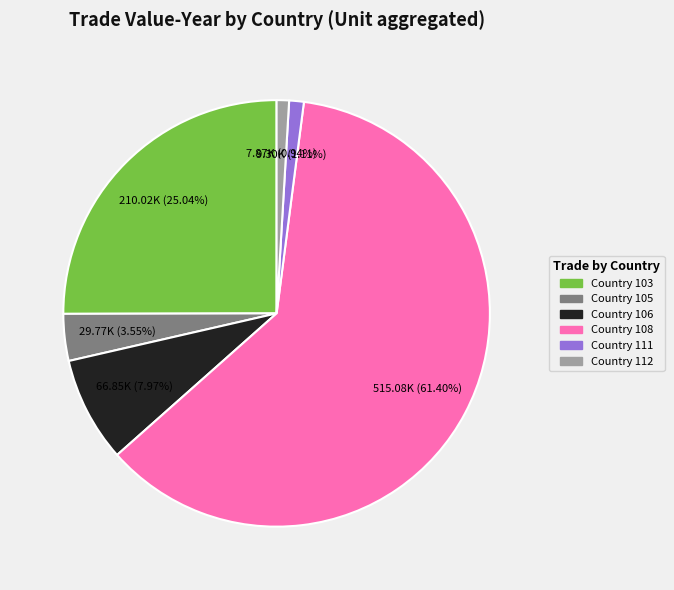

Approximately how many times larger is the value at Country 111 compared to Country 112?

1.2